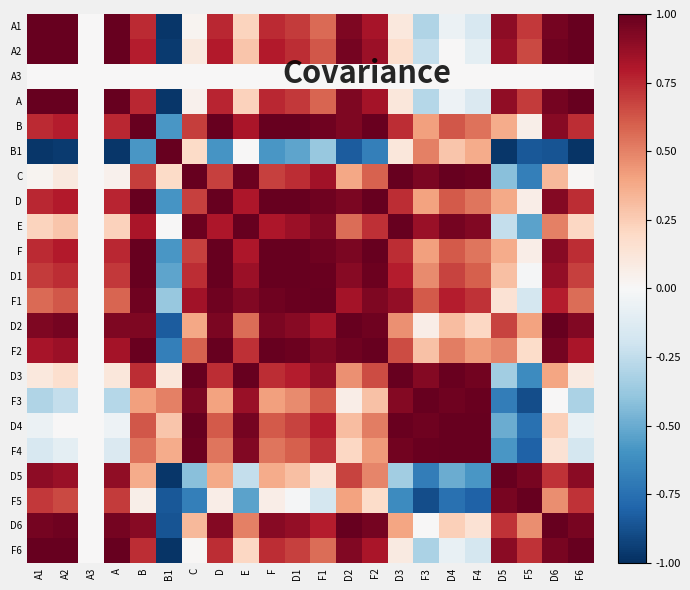

Reading left to right, list all the values displayed in this chart.

A1: A1=1.0	A2=1.0	A3=0.0	A=1.0	B=0.7	B1=-1.0	C=0.0	D=0.8	E=0.2	F=0.7	D1=0.7	F1=0.6	D2=0.9	F2=0.8	D3=0.1	F3=-0.3	D4=-0.1	F4=-0.2	D5=0.9	F5=0.7	D6=1.0	F6=1.0
A2: A1=1.0	A2=1.0	A3=0.0	A=1.0	B=0.8	B1=-1.0	C=0.1	D=0.8	E=0.3	F=0.8	D1=0.7	F1=0.6	D2=1.0	F2=0.9	D3=0.2	F3=-0.2	D4=0.0	F4=-0.1	D5=0.9	F5=0.7	D6=1.0	F6=1.0
A3: A1=0.0	A2=0.0	A3=0.0	A=0.0	B=0.0	B1=0.0	C=0.0	D=0.0	E=0.0	F=0.0	D1=0.0	F1=0.0	D2=0.0	F2=0.0	D3=0.0	F3=0.0	D4=0.0	F4=0.0	D5=0.0	F5=0.0	D6=0.0	F6=0.0
A: A1=1.0	A2=1.0	A3=0.0	A=1.0	B=0.8	B1=-1.0	C=0.0	D=0.8	E=0.2	F=0.8	D1=0.7	F1=0.6	D2=0.9	F2=0.8	D3=0.1	F3=-0.3	D4=-0.0	F4=-0.1	D5=0.9	F5=0.7	D6=1.0	F6=1.0
B: A1=0.7	A2=0.8	A3=0.0	A=0.8	B=1.0	B1=-0.6	C=0.7	D=1.0	E=0.8	F=1.0	D1=1.0	F1=1.0	D2=0.9	F2=1.0	D3=0.7	F3=0.4	D4=0.6	F4=0.5	D5=0.4	F5=0.1	D6=0.9	F6=0.7
B1: A1=-1.0	A2=-1.0	A3=0.0	A=-1.0	B=-0.6	B1=1.0	C=0.2	D=-0.6	E=0.0	F=-0.6	D1=-0.5	F1=-0.4	D2=-0.8	F2=-0.7	D3=0.1	F3=0.5	D4=0.3	F4=0.4	D5=-1.0	F5=-0.8	D6=-0.9	F6=-1.0
C: A1=0.0	A2=0.1	A3=0.0	A=0.0	B=0.7	B1=0.2	C=1.0	D=0.7	E=1.0	F=0.7	D1=0.7	F1=0.8	D2=0.4	F2=0.6	D3=1.0	F3=0.9	D4=1.0	F4=1.0	D5=-0.4	F5=-0.7	D6=0.3	F6=0.0
D: A1=0.8	A2=0.8	A3=0.0	A=0.8	B=1.0	B1=-0.6	C=0.7	D=1.0	E=0.8	F=1.0	D1=1.0	F1=1.0	D2=0.9	F2=1.0	D3=0.7	F3=0.4	D4=0.6	F4=0.5	D5=0.4	F5=0.1	D6=0.9	F6=0.7
E: A1=0.2	A2=0.3	A3=0.0	A=0.2	B=0.8	B1=0.0	C=1.0	D=0.8	E=1.0	F=0.8	D1=0.9	F1=0.9	D2=0.6	F2=0.7	D3=1.0	F3=0.9	D4=1.0	F4=0.9	D5=-0.2	F5=-0.5	D6=0.5	F6=0.2
F: A1=0.7	A2=0.8	A3=0.0	A=0.8	B=1.0	B1=-0.6	C=0.7	D=1.0	E=0.8	F=1.0	D1=1.0	F1=1.0	D2=0.9	F2=1.0	D3=0.7	F3=0.4	D4=0.6	F4=0.5	D5=0.4	F5=0.1	D6=0.9	F6=0.7
D1: A1=0.7	A2=0.7	A3=0.0	A=0.7	B=1.0	B1=-0.5	C=0.7	D=1.0	E=0.9	F=1.0	D1=1.0	F1=1.0	D2=0.9	F2=1.0	D3=0.8	F3=0.5	D4=0.7	F4=0.6	D5=0.3	F5=-0.0	D6=0.9	F6=0.7
F1: A1=0.6	A2=0.6	A3=0.0	A=0.6	B=1.0	B1=-0.4	C=0.8	D=1.0	E=0.9	F=1.0	D1=1.0	F1=1.0	D2=0.8	F2=0.9	D3=0.9	F3=0.6	D4=0.8	F4=0.7	D5=0.1	F5=-0.2	D6=0.8	F6=0.6
D2: A1=0.9	A2=1.0	A3=0.0	A=0.9	B=0.9	B1=-0.8	C=0.4	D=0.9	E=0.6	F=0.9	D1=0.9	F1=0.8	D2=1.0	F2=1.0	D3=0.5	F3=0.1	D4=0.3	F4=0.2	D5=0.7	F5=0.4	D6=1.0	F6=0.9
F2: A1=0.8	A2=0.9	A3=0.0	A=0.8	B=1.0	B1=-0.7	C=0.6	D=1.0	E=0.7	F=1.0	D1=1.0	F1=0.9	D2=1.0	F2=1.0	D3=0.6	F3=0.3	D4=0.5	F4=0.4	D5=0.5	F5=0.2	D6=1.0	F6=0.8
D3: A1=0.1	A2=0.2	A3=0.0	A=0.1	B=0.7	B1=0.1	C=1.0	D=0.7	E=1.0	F=0.7	D1=0.8	F1=0.9	D2=0.5	F2=0.6	D3=1.0	F3=0.9	D4=1.0	F4=1.0	D5=-0.3	F5=-0.6	D6=0.4	F6=0.1
F3: A1=-0.3	A2=-0.2	A3=0.0	A=-0.3	B=0.4	B1=0.5	C=0.9	D=0.4	E=0.9	F=0.4	D1=0.5	F1=0.6	D2=0.1	F2=0.3	D3=0.9	F3=1.0	D4=1.0	F4=1.0	D5=-0.7	F5=-0.9	D6=-0.0	F6=-0.3
D4: A1=-0.1	A2=0.0	A3=0.0	A=-0.0	B=0.6	B1=0.3	C=1.0	D=0.6	E=1.0	F=0.6	D1=0.7	F1=0.8	D2=0.3	F2=0.5	D3=1.0	F3=1.0	D4=1.0	F4=1.0	D5=-0.5	F5=-0.7	D6=0.2	F6=-0.1
F4: A1=-0.2	A2=-0.1	A3=0.0	A=-0.1	B=0.5	B1=0.4	C=1.0	D=0.5	E=0.9	F=0.5	D1=0.6	F1=0.7	D2=0.2	F2=0.4	D3=1.0	F3=1.0	D4=1.0	F4=1.0	D5=-0.6	F5=-0.8	D6=0.1	F6=-0.2
D5: A1=0.9	A2=0.9	A3=0.0	A=0.9	B=0.4	B1=-1.0	C=-0.4	D=0.4	E=-0.2	F=0.4	D1=0.3	F1=0.1	D2=0.7	F2=0.5	D3=-0.3	F3=-0.7	D4=-0.5	F4=-0.6	D5=1.0	F5=0.9	D6=0.7	F6=0.9
F5: A1=0.7	A2=0.7	A3=0.0	A=0.7	B=0.1	B1=-0.8	C=-0.7	D=0.1	E=-0.5	F=0.1	D1=-0.0	F1=-0.2	D2=0.4	F2=0.2	D3=-0.6	F3=-0.9	D4=-0.7	F4=-0.8	D5=0.9	F5=1.0	D6=0.5	F6=0.7
D6: A1=1.0	A2=1.0	A3=0.0	A=1.0	B=0.9	B1=-0.9	C=0.3	D=0.9	E=0.5	F=0.9	D1=0.9	F1=0.8	D2=1.0	F2=1.0	D3=0.4	F3=-0.0	D4=0.2	F4=0.1	D5=0.7	F5=0.5	D6=1.0	F6=0.9
F6: A1=1.0	A2=1.0	A3=0.0	A=1.0	B=0.7	B1=-1.0	C=0.0	D=0.7	E=0.2	F=0.7	D1=0.7	F1=0.6	D2=0.9	F2=0.8	D3=0.1	F3=-0.3	D4=-0.1	F4=-0.2	D5=0.9	F5=0.7	D6=0.9	F6=1.0